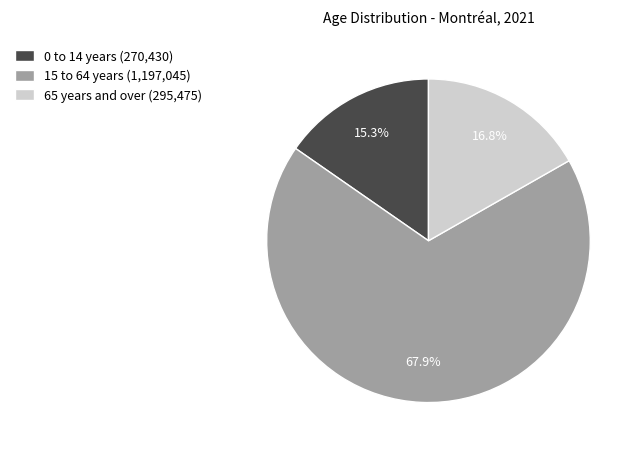

To the nearest percent, what is the combined percentage of 65 years and over and 15 to 64 years?

85%